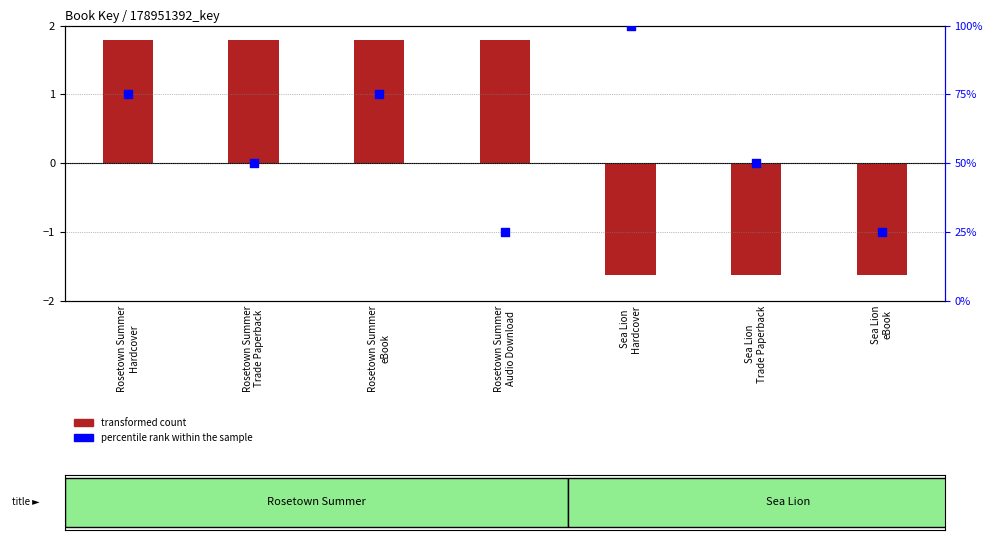

Approximately how many times larger is the value at Rosetown Summer
Audio Download compared to Rosetown Summer
eBook?

0.3